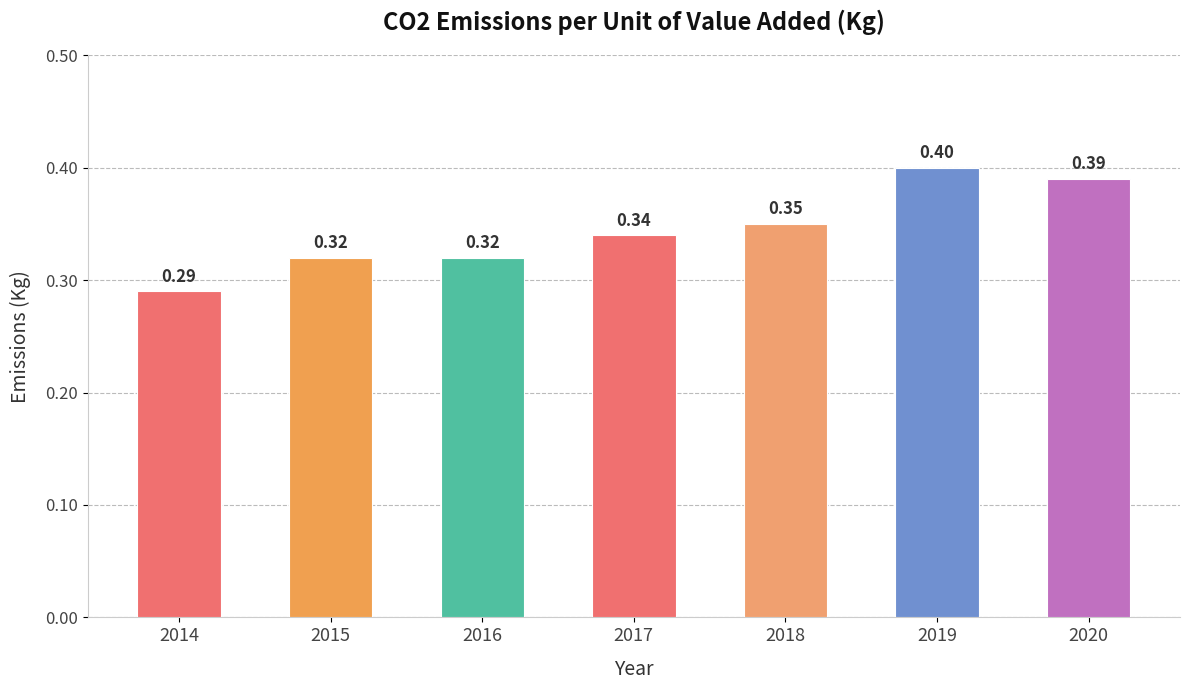

Which has a higher value, 2016 or 2017?

2017